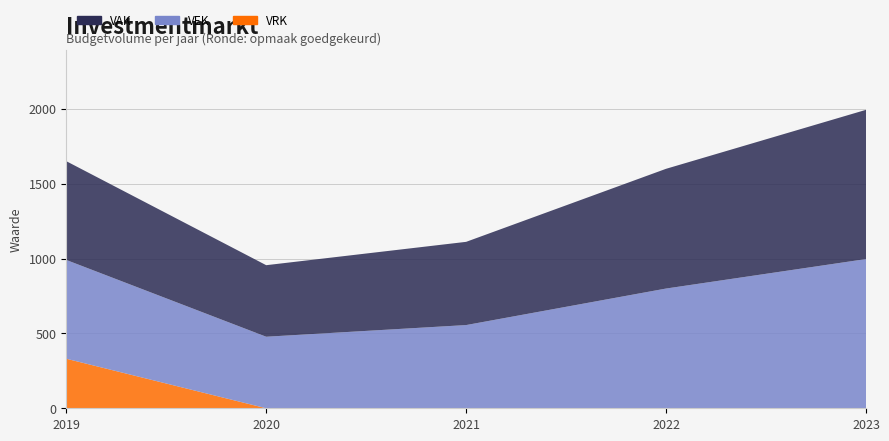

Reading left to right, list all the values displayed in this chart.

VAK: 2019=660	2020=478	2021=556	2022=800	2023=997
VEK: 2019=660	2020=478	2021=556	2022=800	2023=997
VRK: 2019=331	2020=0	2021=0	2022=0	2023=0